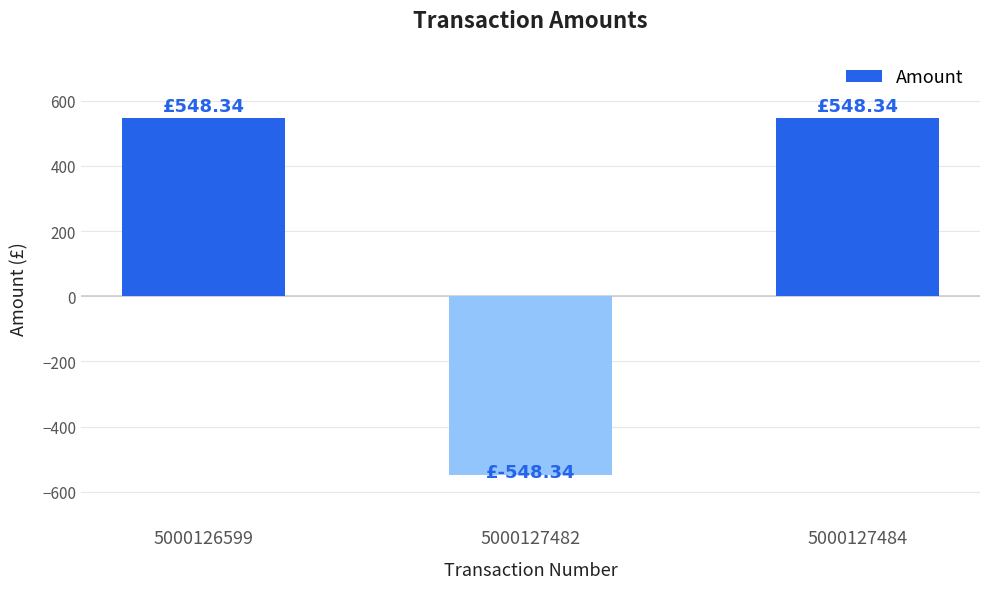

What is the average value?

182.8